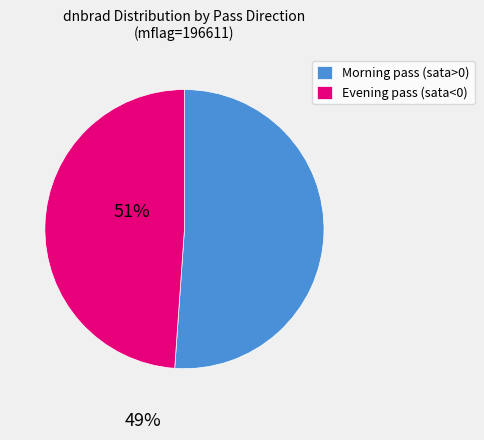

How many segments does this pie chart have?

2